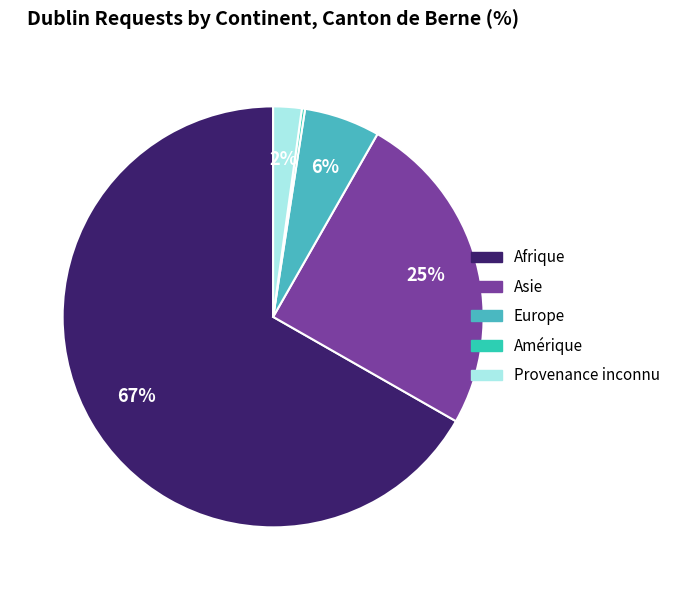

To the nearest percent, what percentage of the pie is Provenance inconnu?

2%